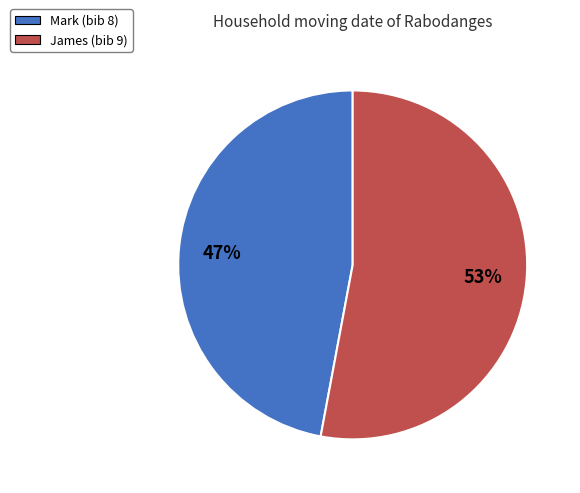

Does James represent more than half of the total?

Yes